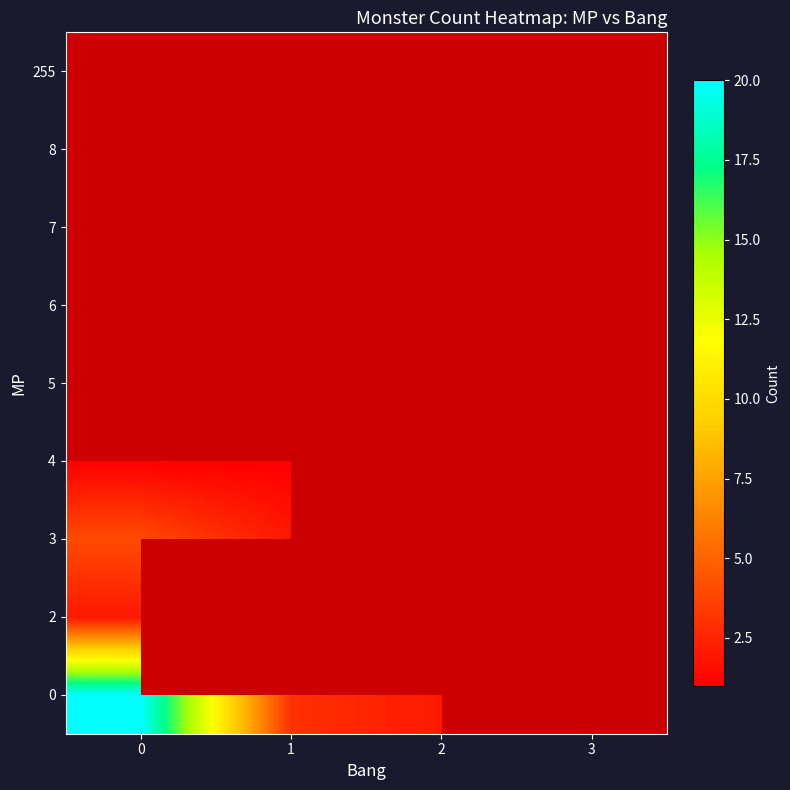

Rank the series at 3 from highest to lowest value.

0, 2, 3, 4, 5, 6, 7, 8, 255